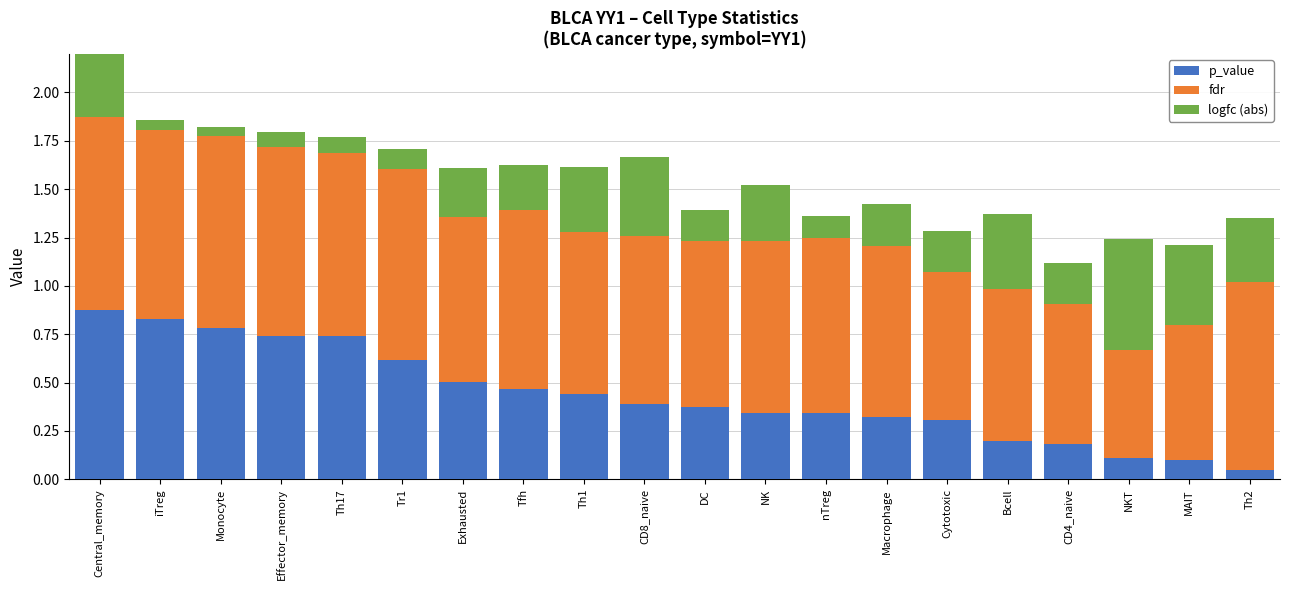

What is the approximate value of logfc (abs) at NKT?

0.6